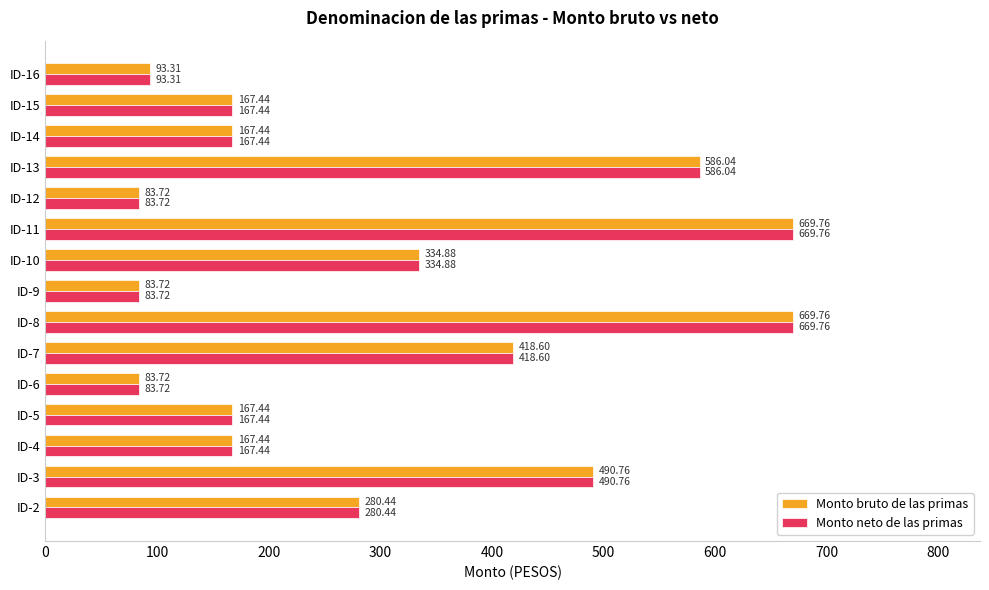

What is the difference between the maximum and minimum values in the Monto neto de las primas series?

586.0